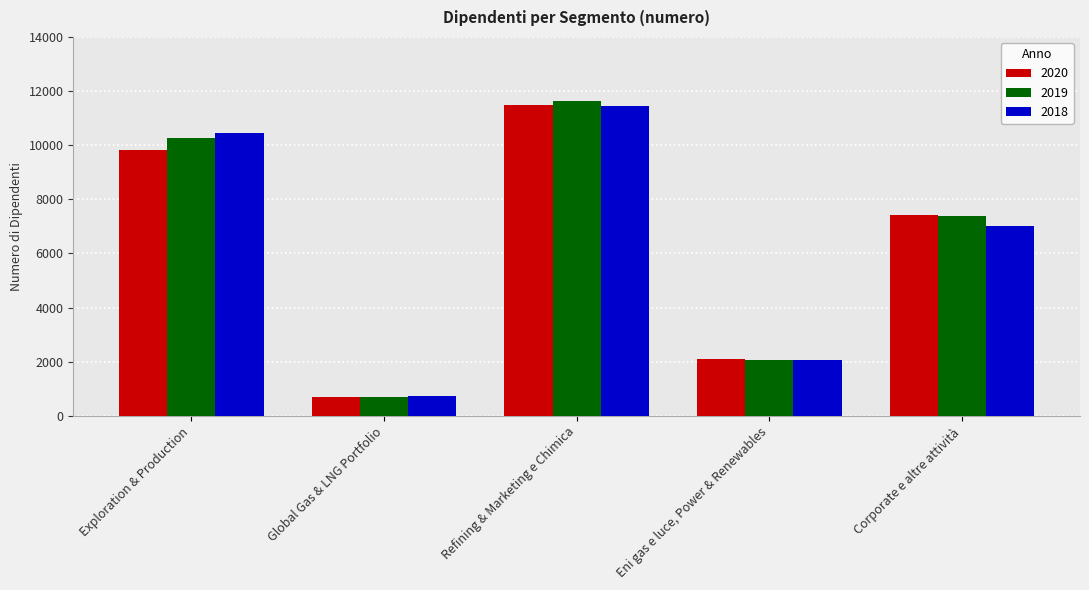

What are all the series names shown in the legend?

2020, 2019, 2018